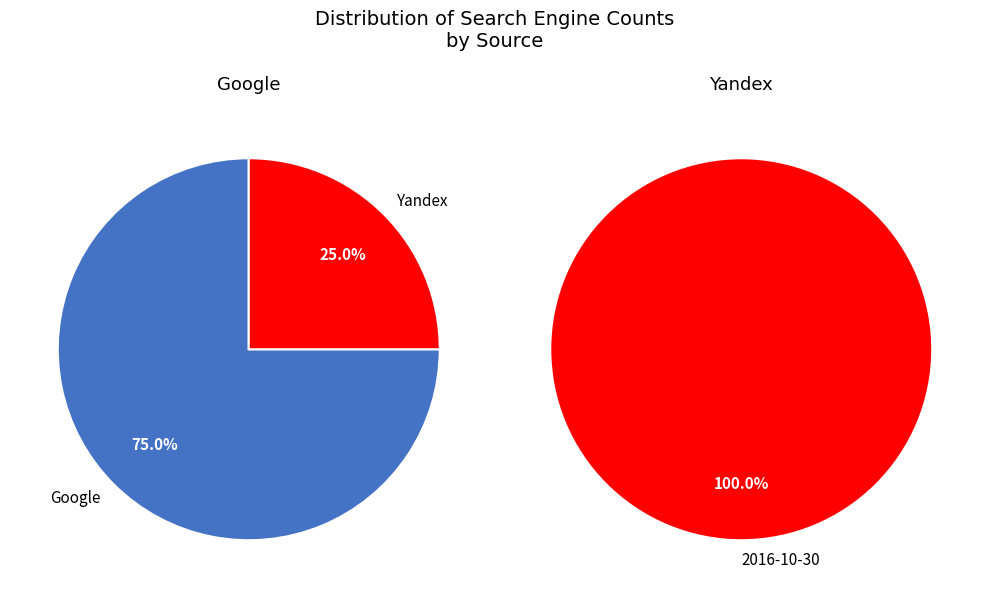

Is 2021-09-08 the majority of the pie?

No